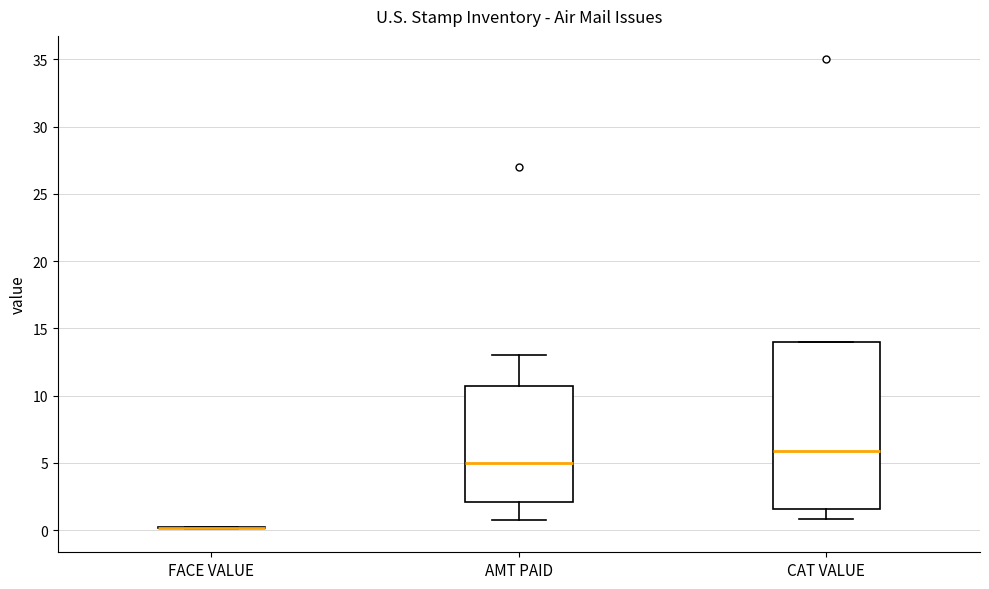

Where does the median line of the box for AMT PAID sit on the y-axis? The values are not printed on the chart, so give them approximately, as read against the axis.

5.0